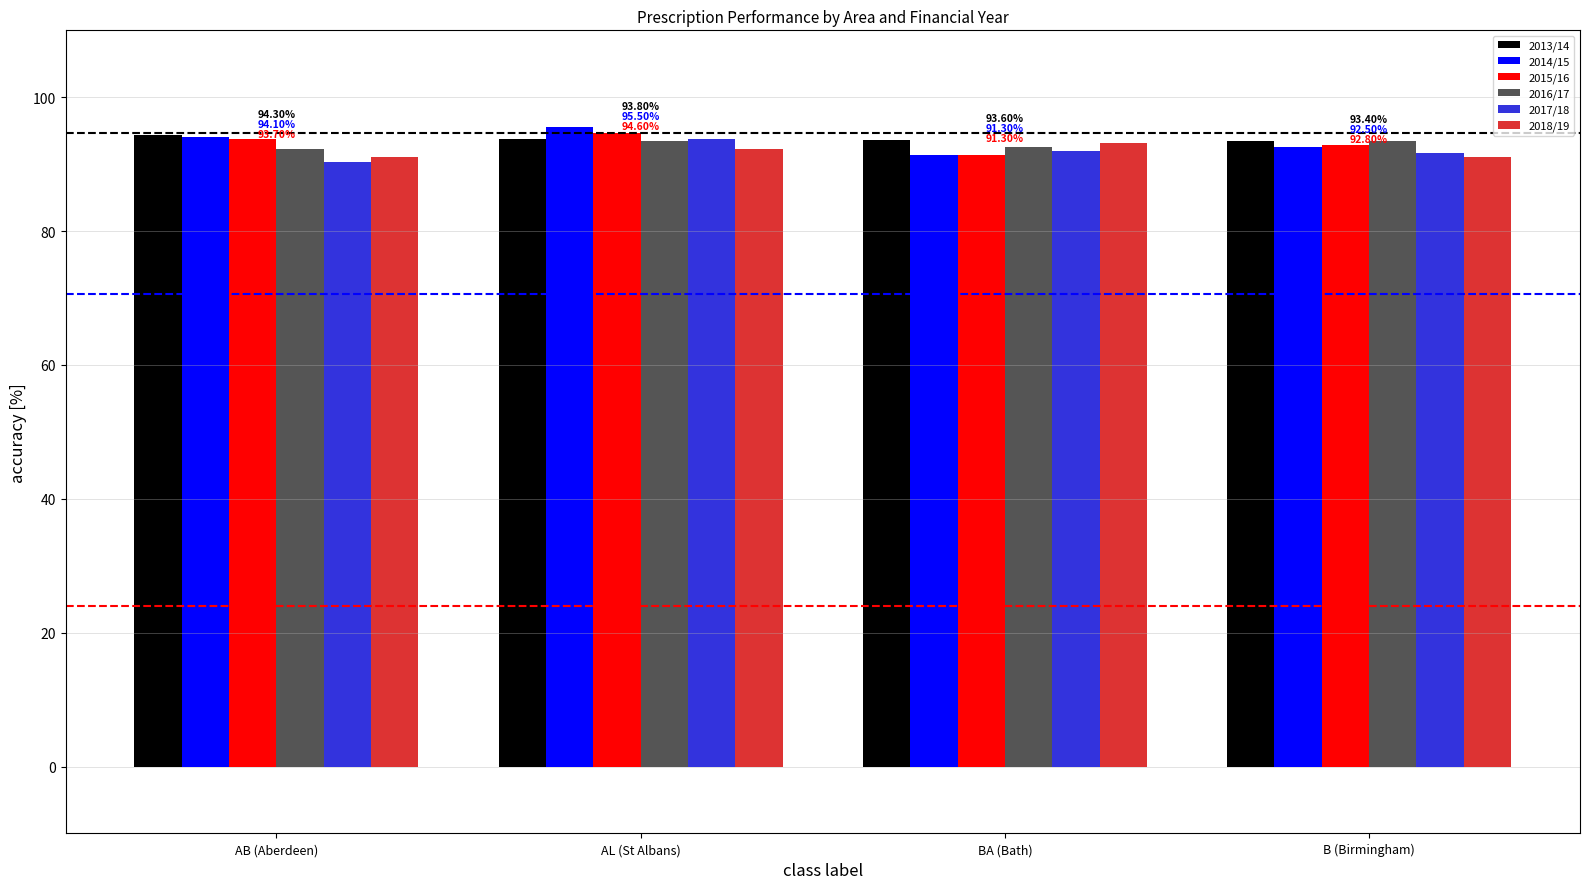

Between AL (St Albans) and BA (Bath), which series saw the biggest shift?

2014/15